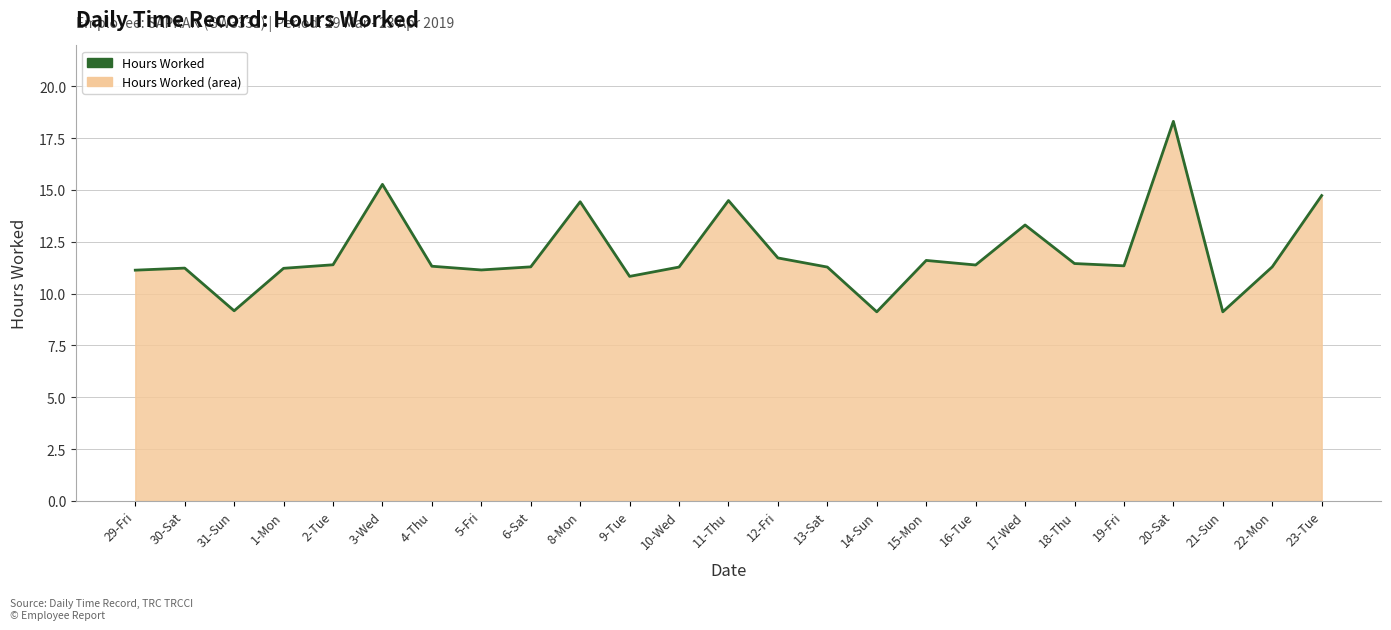

Rank the categories by value from highest to lowest.

20-Sat, 3-Wed, 23-Tue, 11-Thu, 8-Mon, 17-Wed, 12-Fri, 15-Mon, 18-Thu, 2-Tue, 16-Tue, 19-Fri, 4-Thu, 6-Sat, 22-Mon, 10-Wed, 13-Sat, 30-Sat, 1-Mon, 5-Fri, 29-Fri, 9-Tue, 31-Sun, 14-Sun, 21-Sun